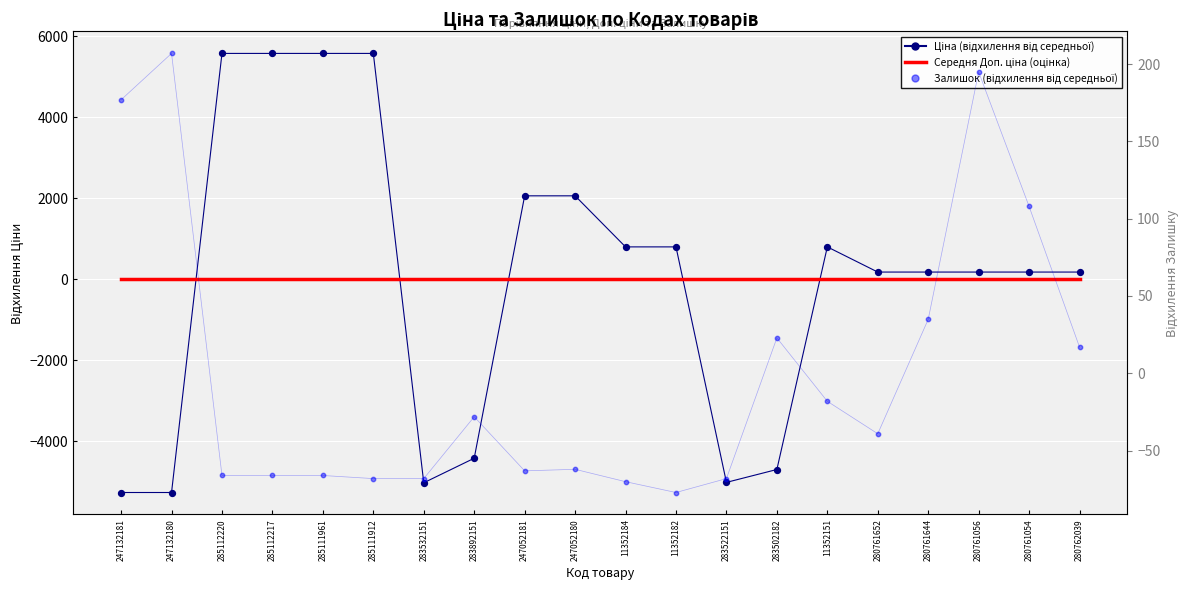

Which series contains the lowest Y value?

Ціна (відхилення від середньої)